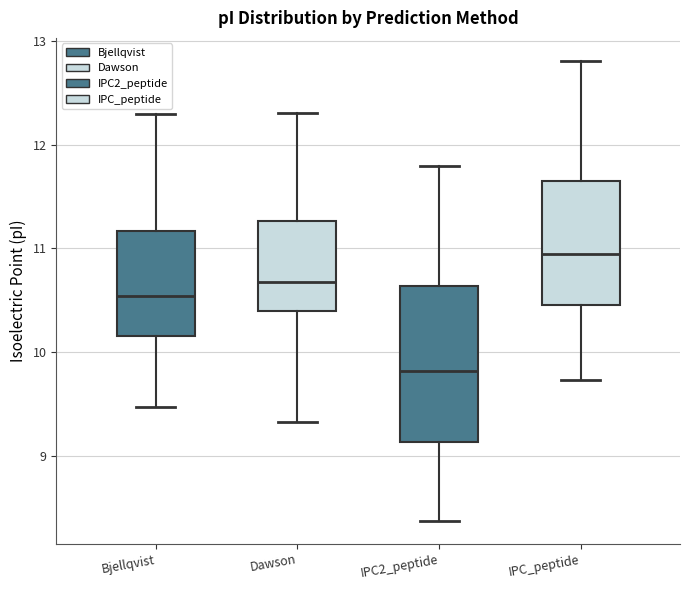

Reading left to right, read every box against the y-axis: the position of its median line, the range the box covers, and the ends of its whiskers. The values are not printed on the chart, so give them approximately, as read against the axis.

Bjellqvist: median 10.5, box 10.2 to 11.2, whiskers 9.5 to 12.3
Dawson: median 10.7, box 10.4 to 11.3, whiskers 9.3 to 12.3
IPC2_peptide: median 9.8, box 9.1 to 10.6, whiskers 8.4 to 11.8
IPC_peptide: median 10.9, box 10.5 to 11.6, whiskers 9.7 to 12.8